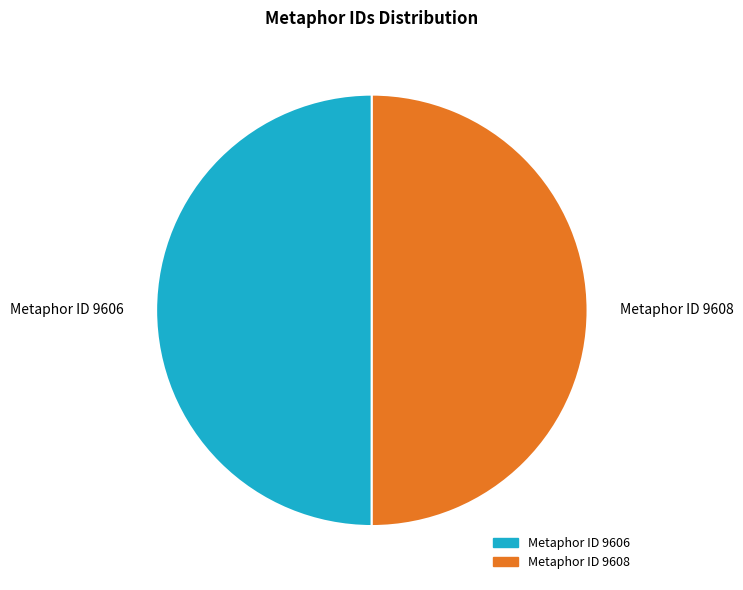

Is it true that Metaphor ID 9606 is 55% of the pie?

False